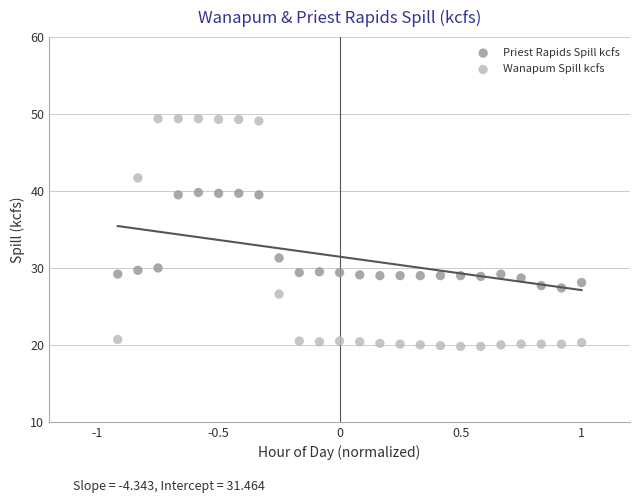

What are all the series names shown in the legend?

Priest Rapids Spill kcfs, Wanapum Spill kcfs